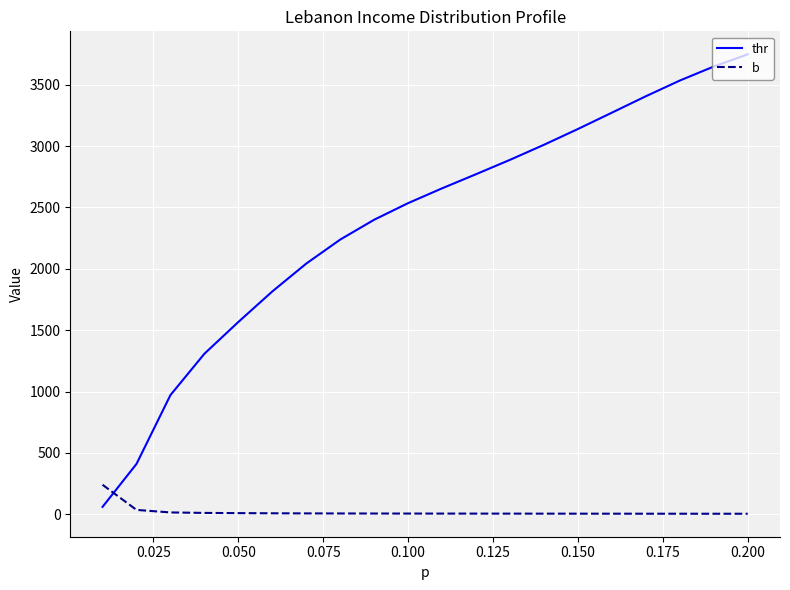

Which series has the widest spread of values?

thr